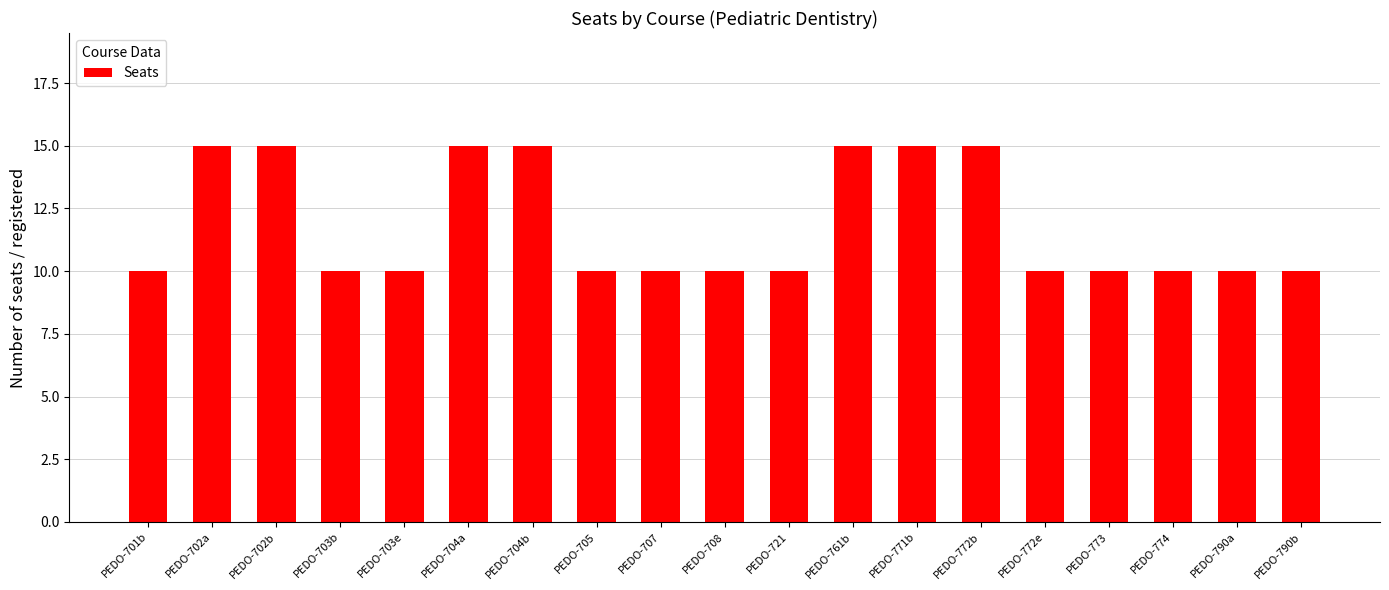

What is the average value?

12